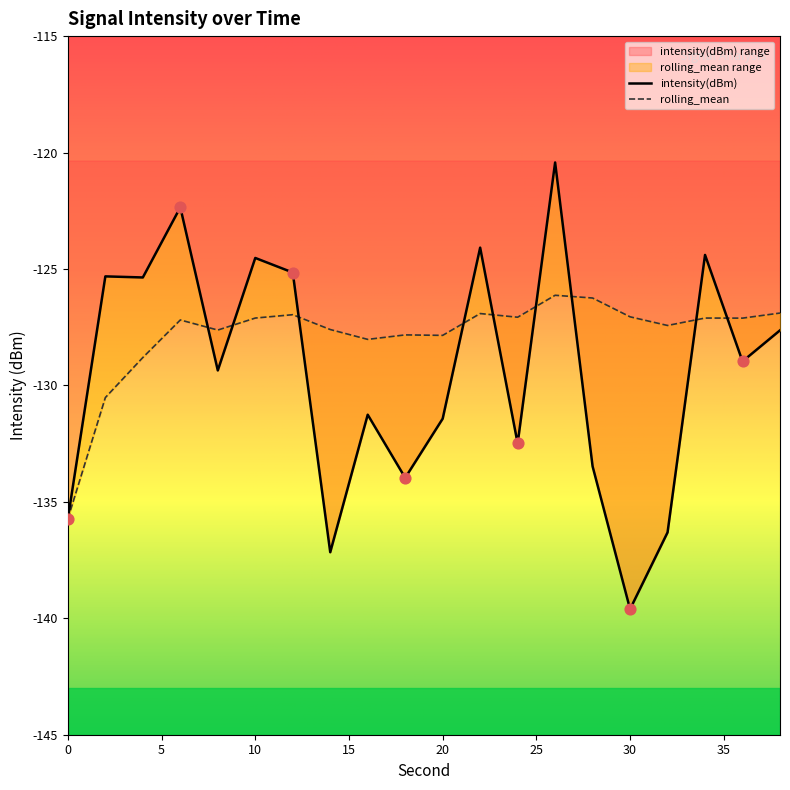

Which series has the largest Y range (max minus min)?

intensity(dBm)